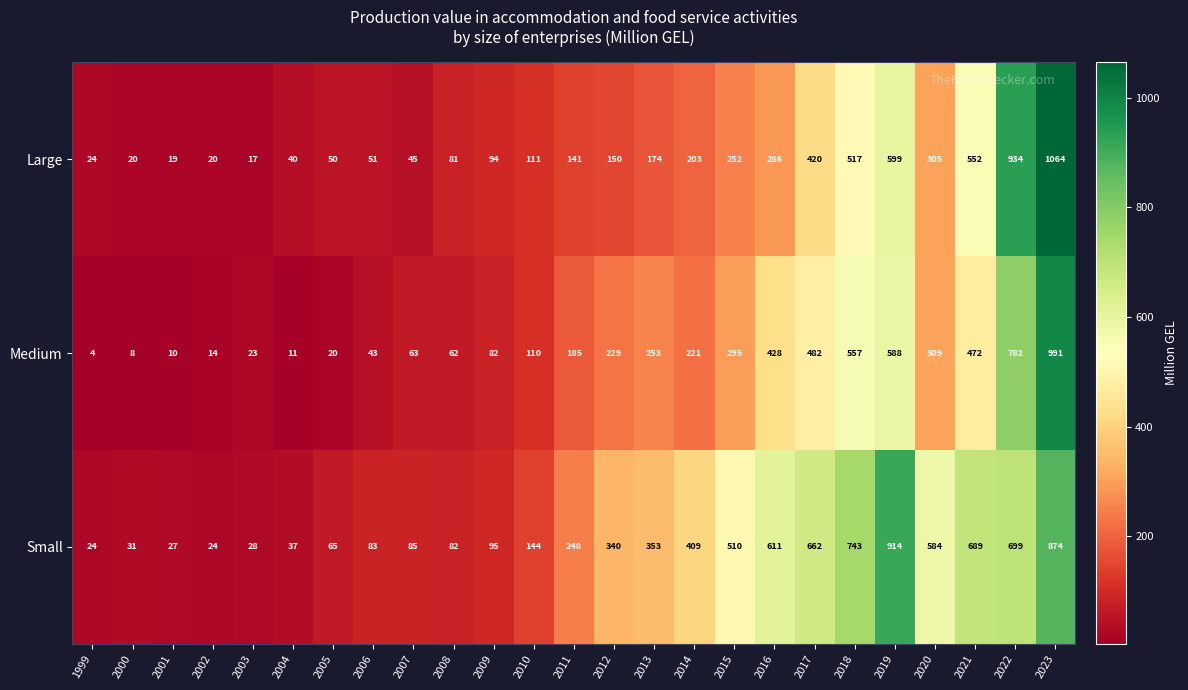

Count the number of categories in the chart.

25